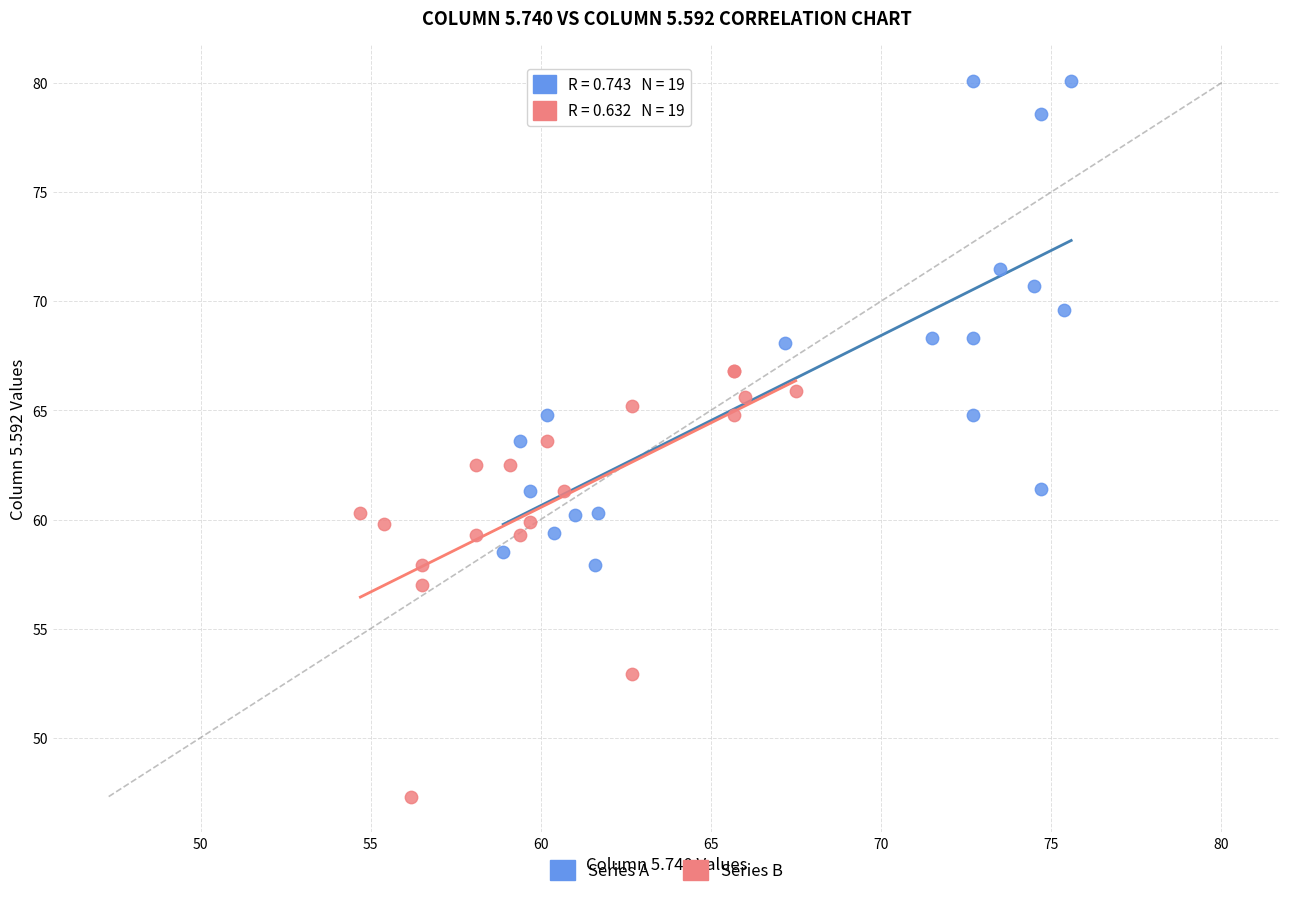

Which series contains the lowest Y value?

Series B